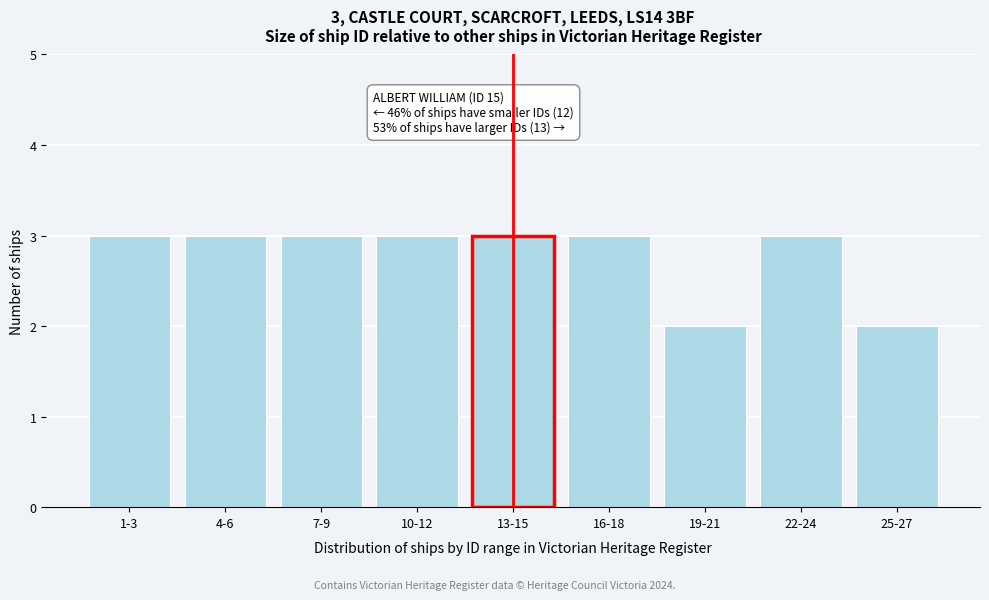

Reading right to left, transcribe all the data shown in this chart.

25-27=2	22-24=3	19-21=2	16-18=3	13-15=3	10-12=3	7-9=3	4-6=3	1-3=3